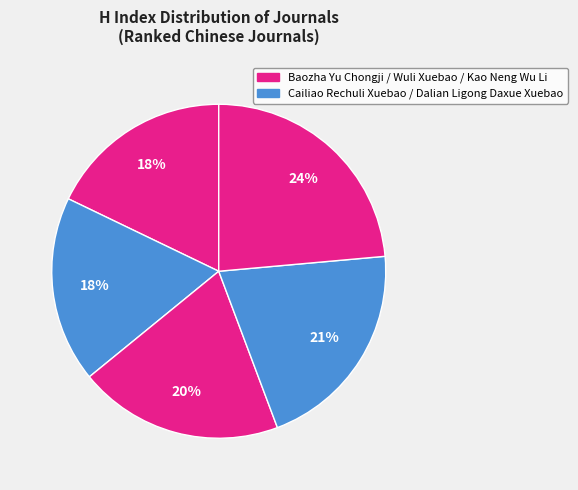

Count the number of slices in the pie.

5